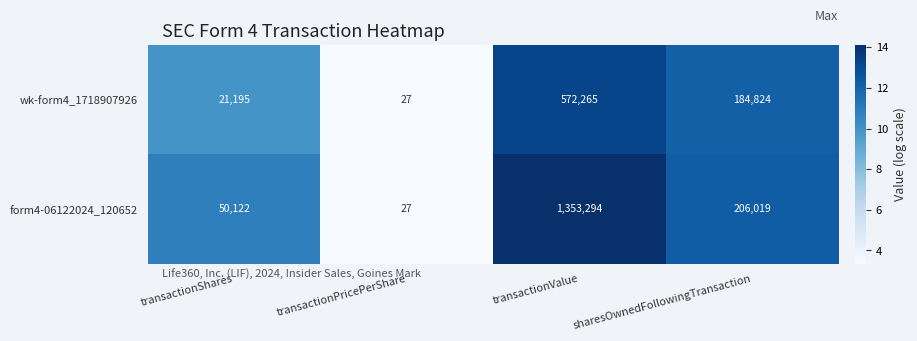

Rank the series by their average value, from lowest to highest.

wk-form4_1718907926, form4-06122024_120652